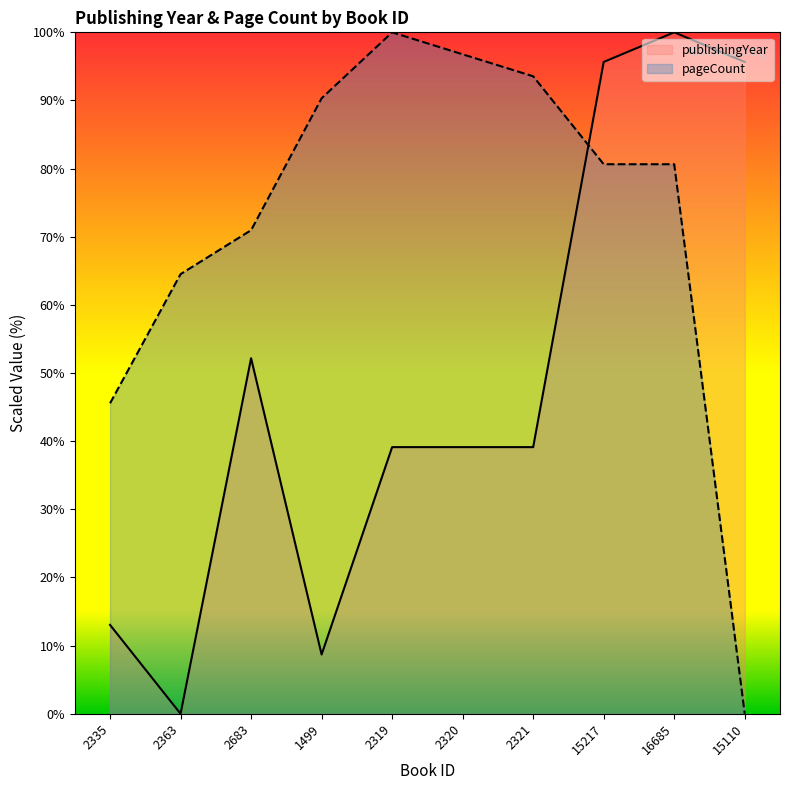

What is the maximum value shown in the chart?

100.0